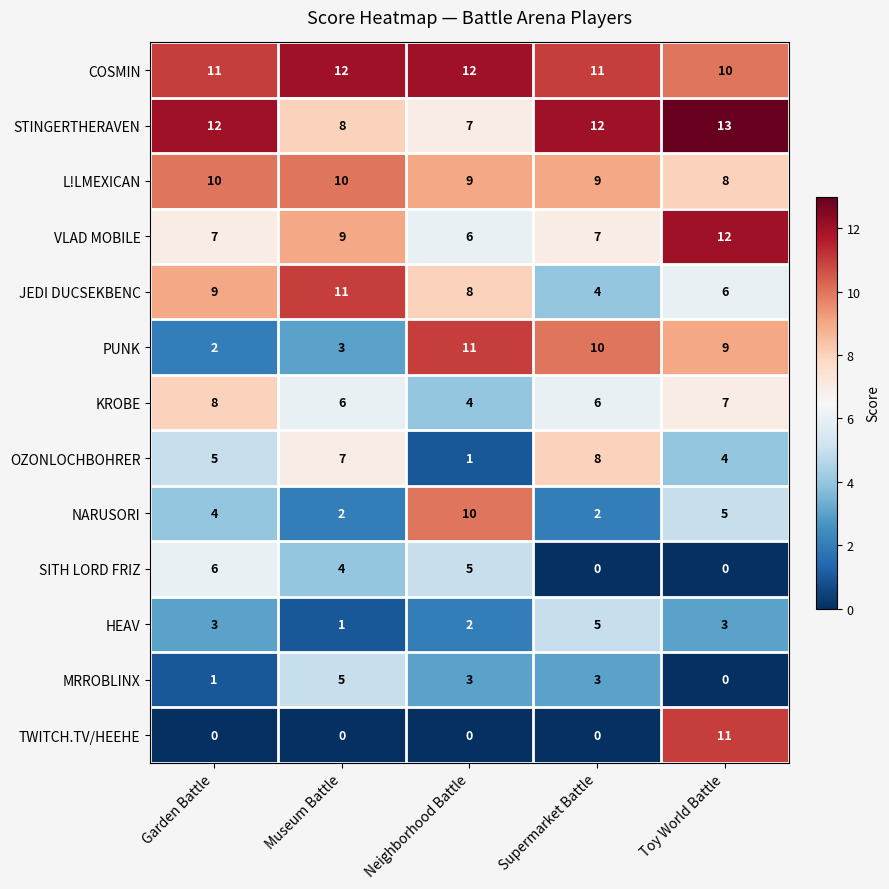

What is the difference between the highest and lowest values at Museum Battle?

12